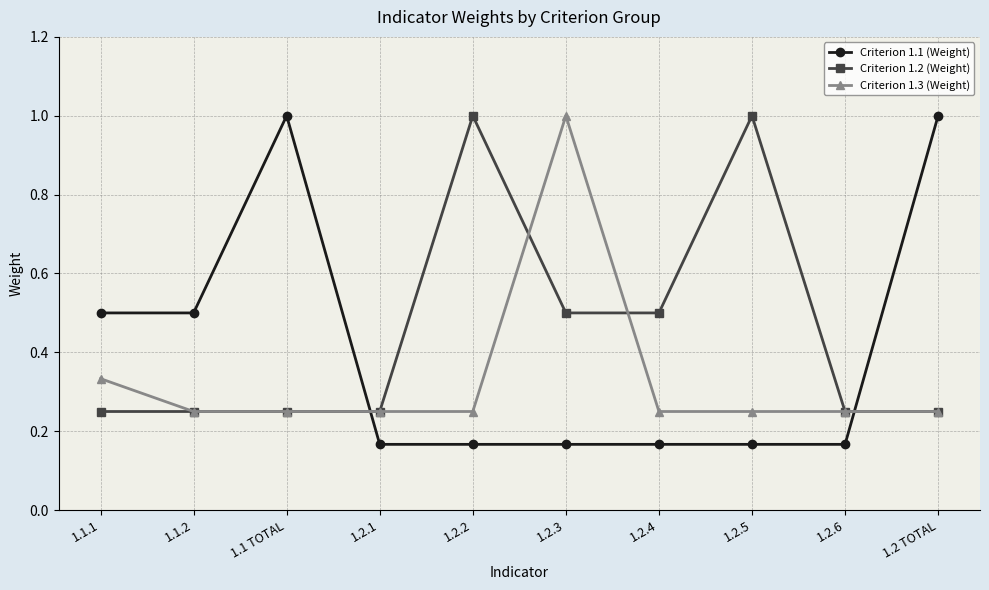

What is the label of the 9th point from the left?

1.2.6